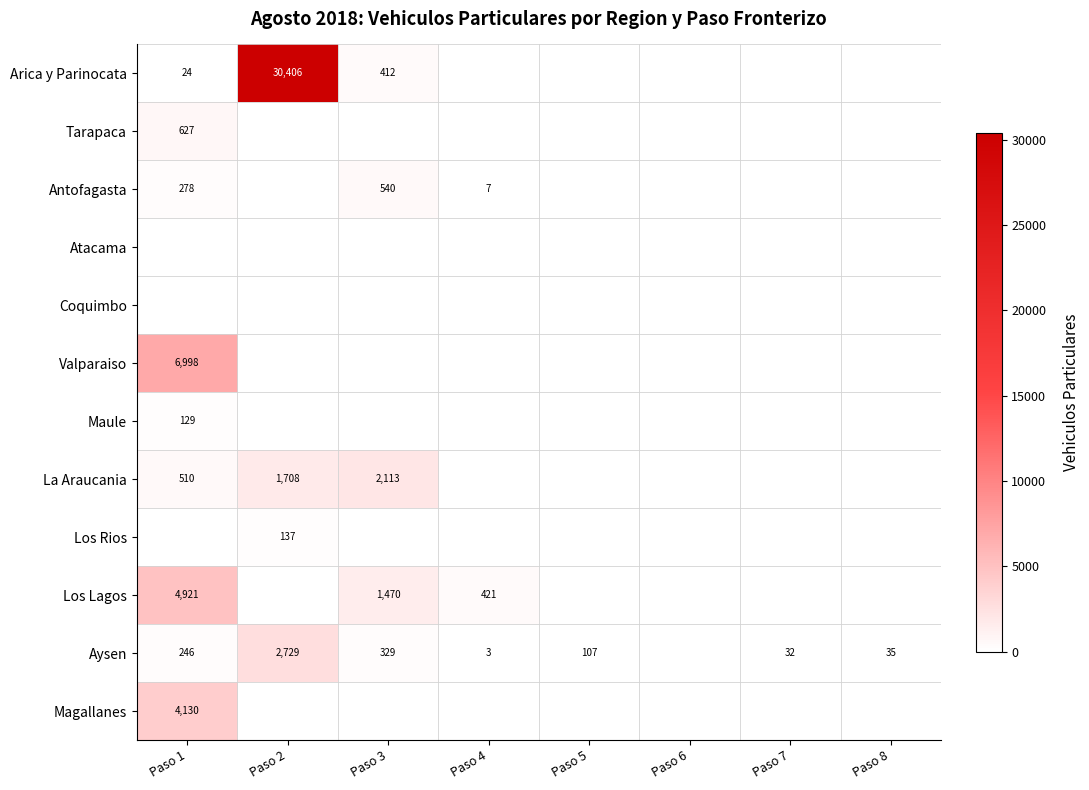

Count the number of data series in this chart.

12